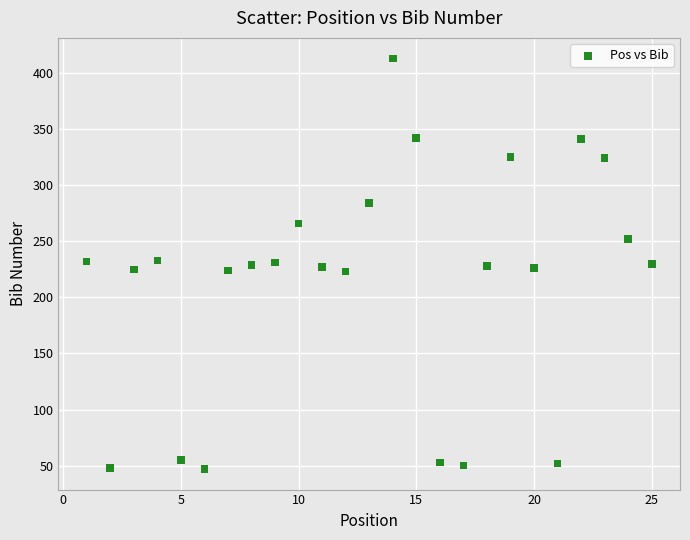

What is the range of X values (max minus min)?

24